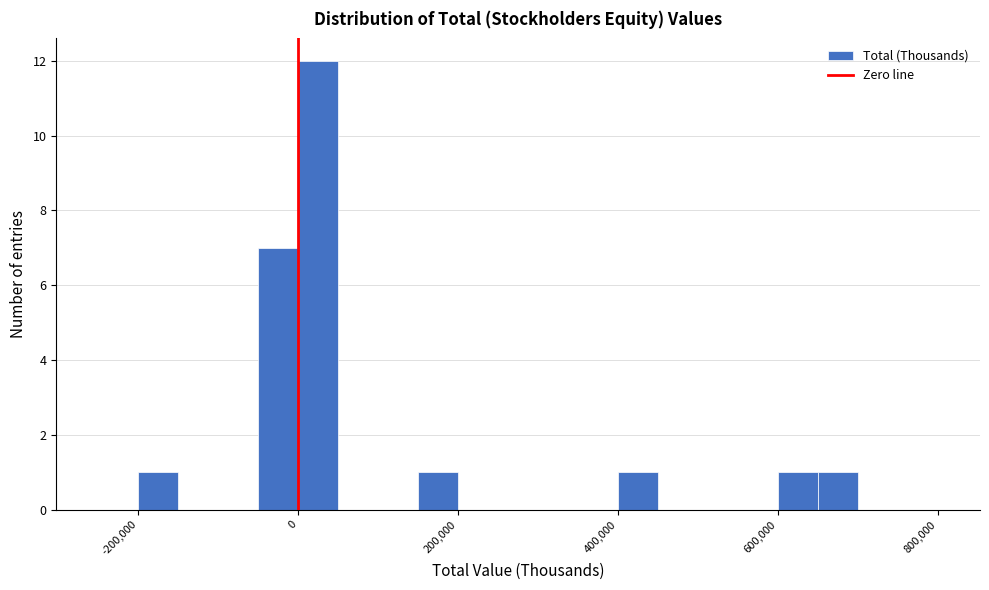

Read against the x-axis, roughly where is the centre of the tallest bar?

20000